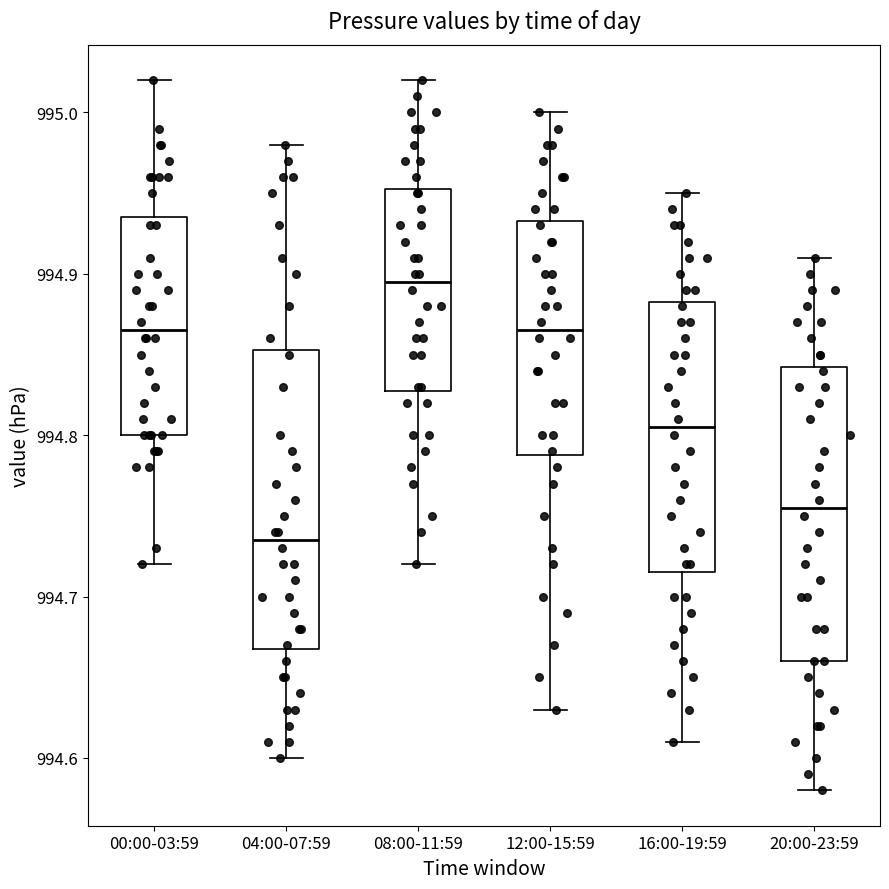

Reading left to right, read every box against the y-axis: the position of its median line, the range the box covers, and the ends of its whiskers. The values are not printed on the chart, so give them approximately, as read against the axis.

00:00-03:59: median 994.87, box 994.80 to 994.94, whiskers 994.72 to 995.02
04:00-07:59: median 994.74, box 994.67 to 994.85, whiskers 994.60 to 994.98
08:00-11:59: median 994.90, box 994.83 to 994.95, whiskers 994.72 to 995.02
12:00-15:59: median 994.87, box 994.79 to 994.93, whiskers 994.63 to 995.00
16:00-19:59: median 994.81, box 994.72 to 994.88, whiskers 994.61 to 994.95
20:00-23:59: median 994.76, box 994.66 to 994.84, whiskers 994.58 to 994.91